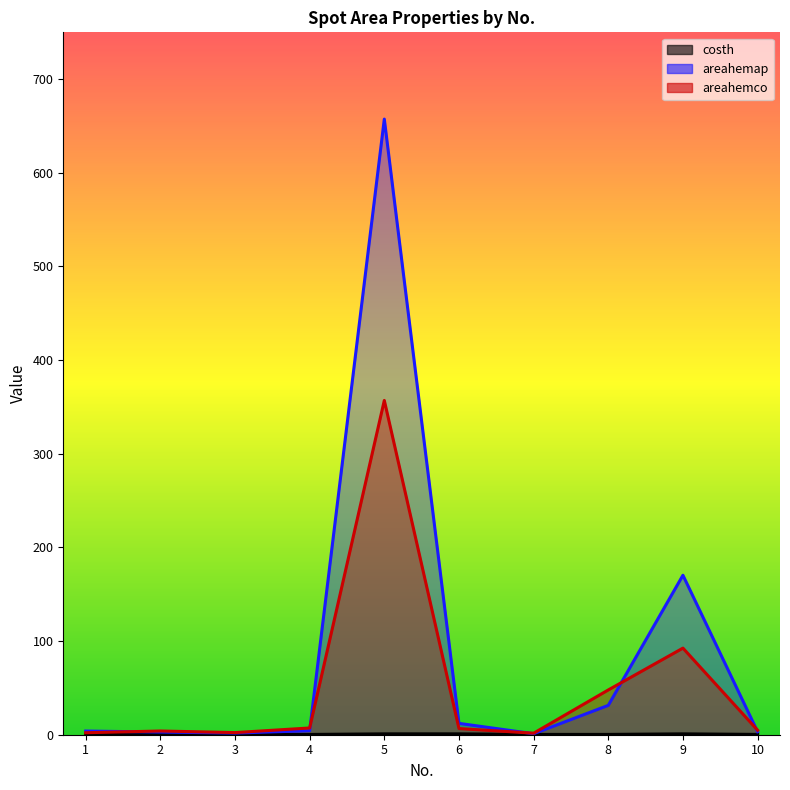

The areahemco series shows 6.6 at 6. True or false?

True